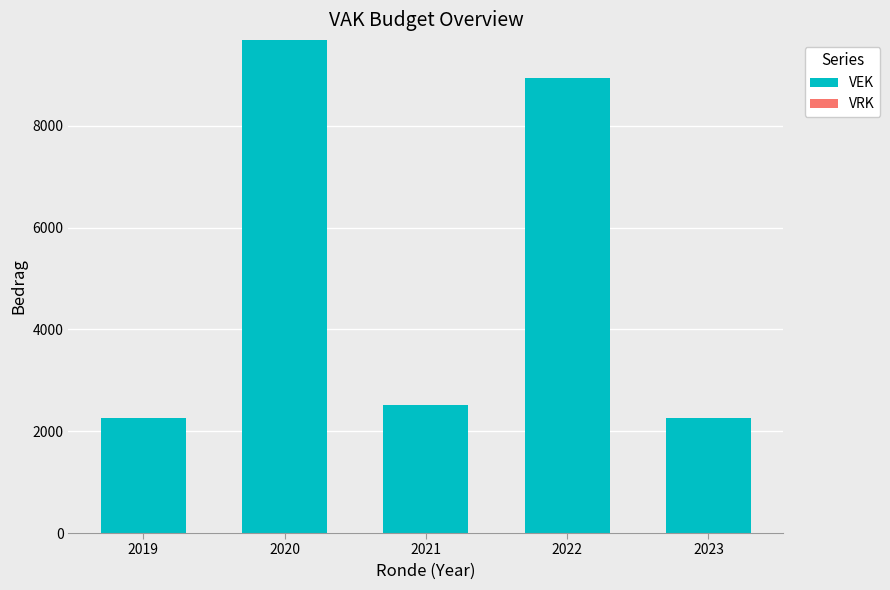

Which has a higher value, 2022 or 2023?

2022